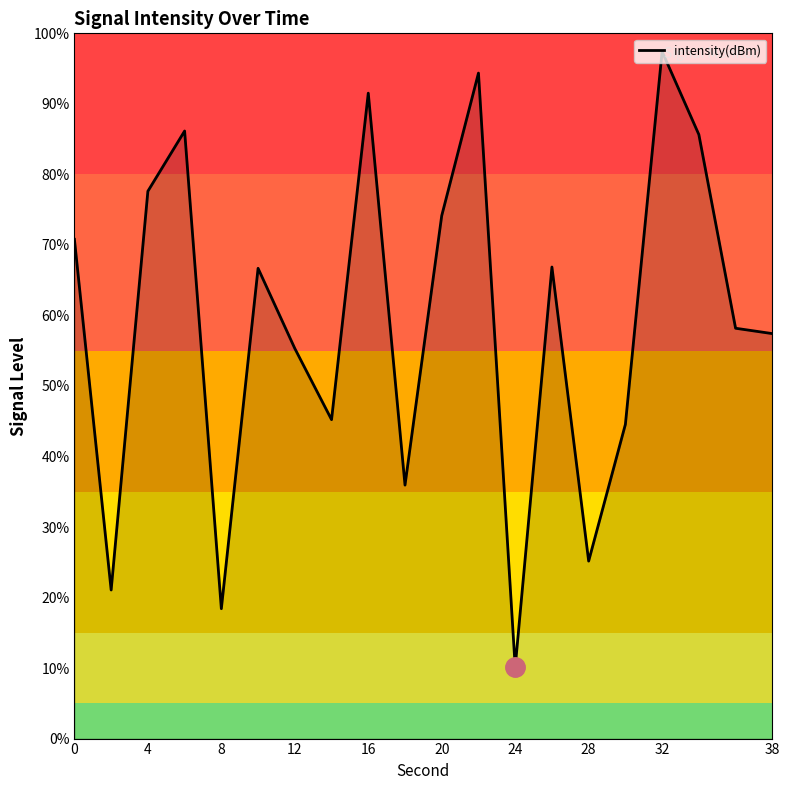

What is the difference between the second highest and minimum values?

84.2